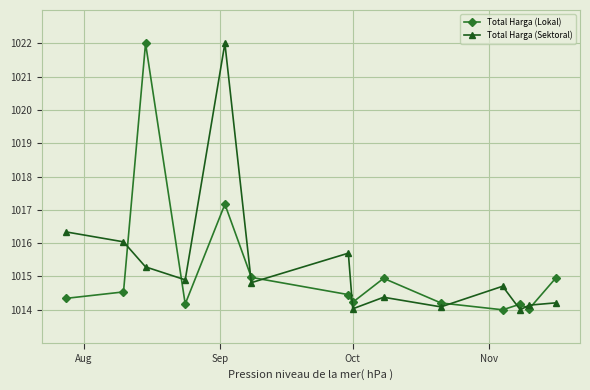

What is the sum of all Total Harga (Sektoral) values?

14214.6